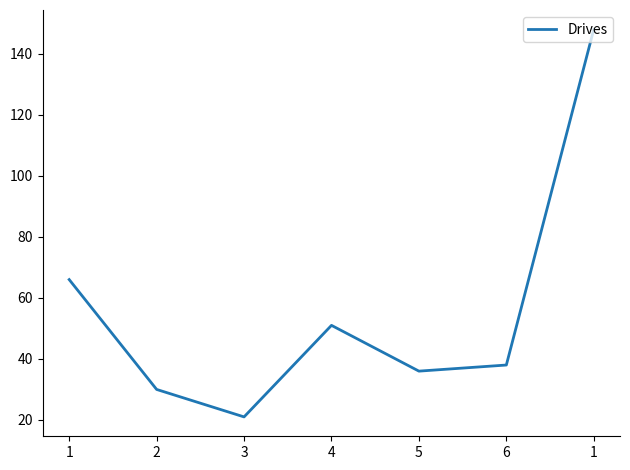

The value at 2 is 49. True or false?

False